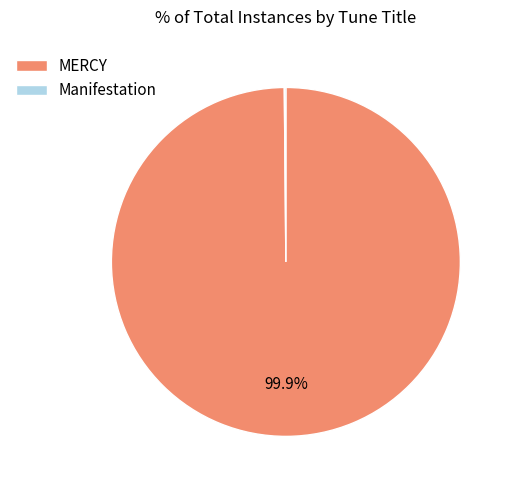

What is the majority slice?

MERCY